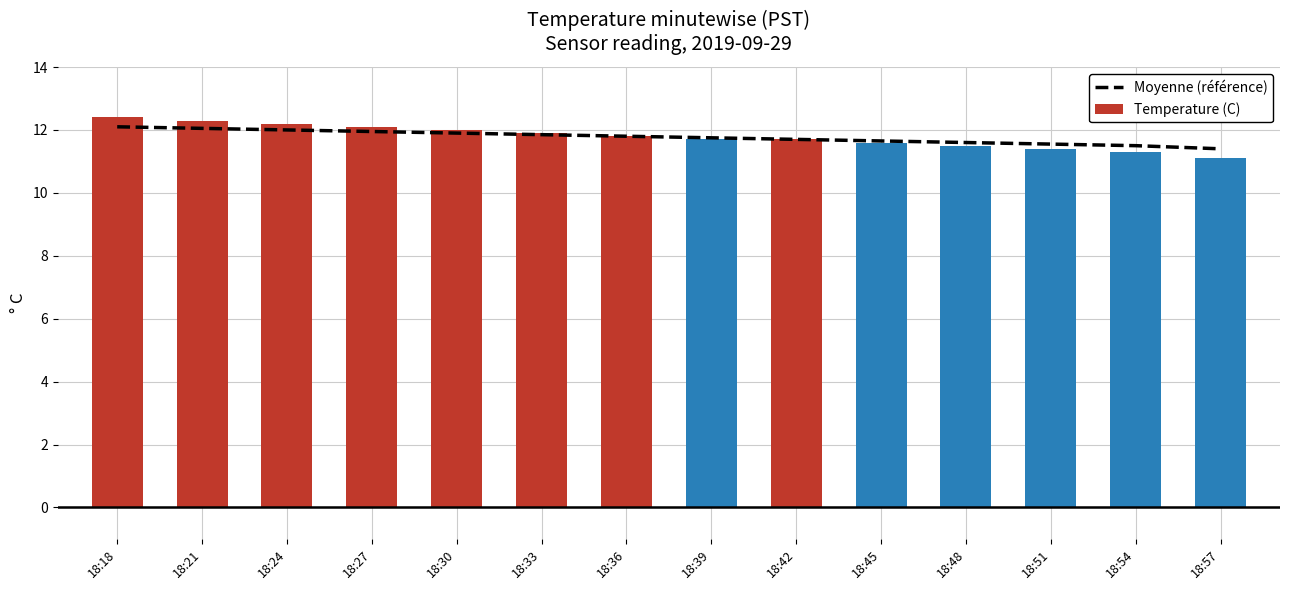

At how many categories does at least one series exceed 11?

14